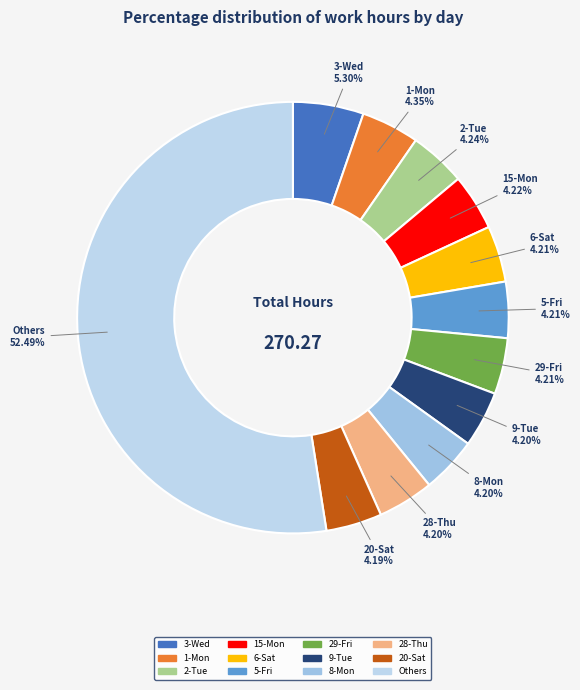

What is the largest slice in the pie chart?

Others